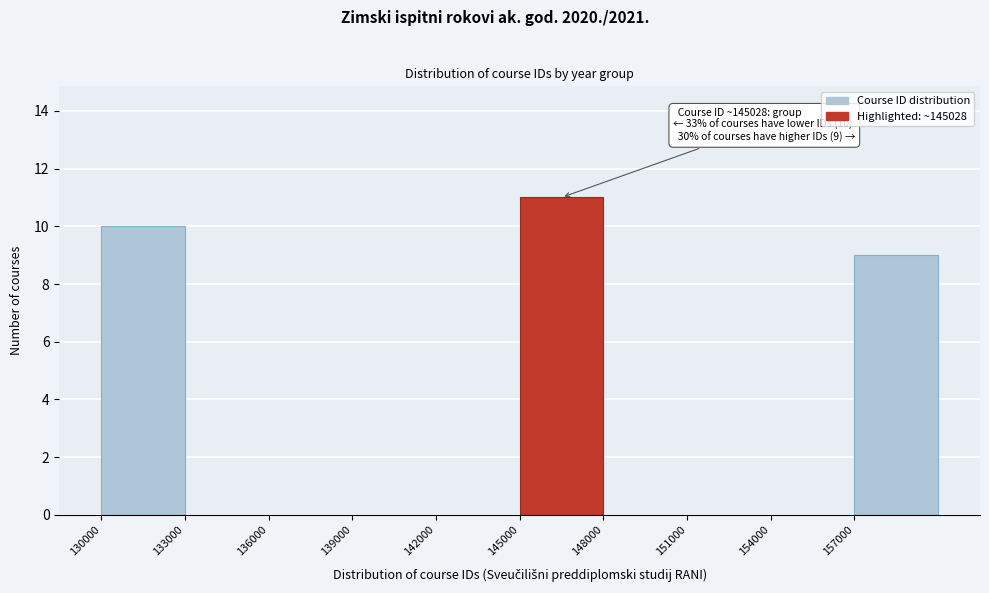

Over which range of the x-axis is the bar tallest?

145000 to 148000